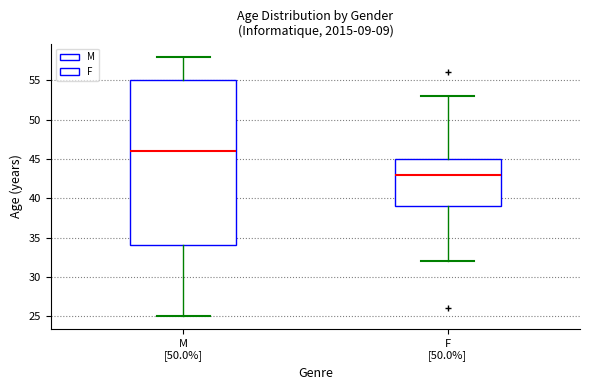

Which box is the tallest, from its lower edge to its upper edge?

M [50.0%]